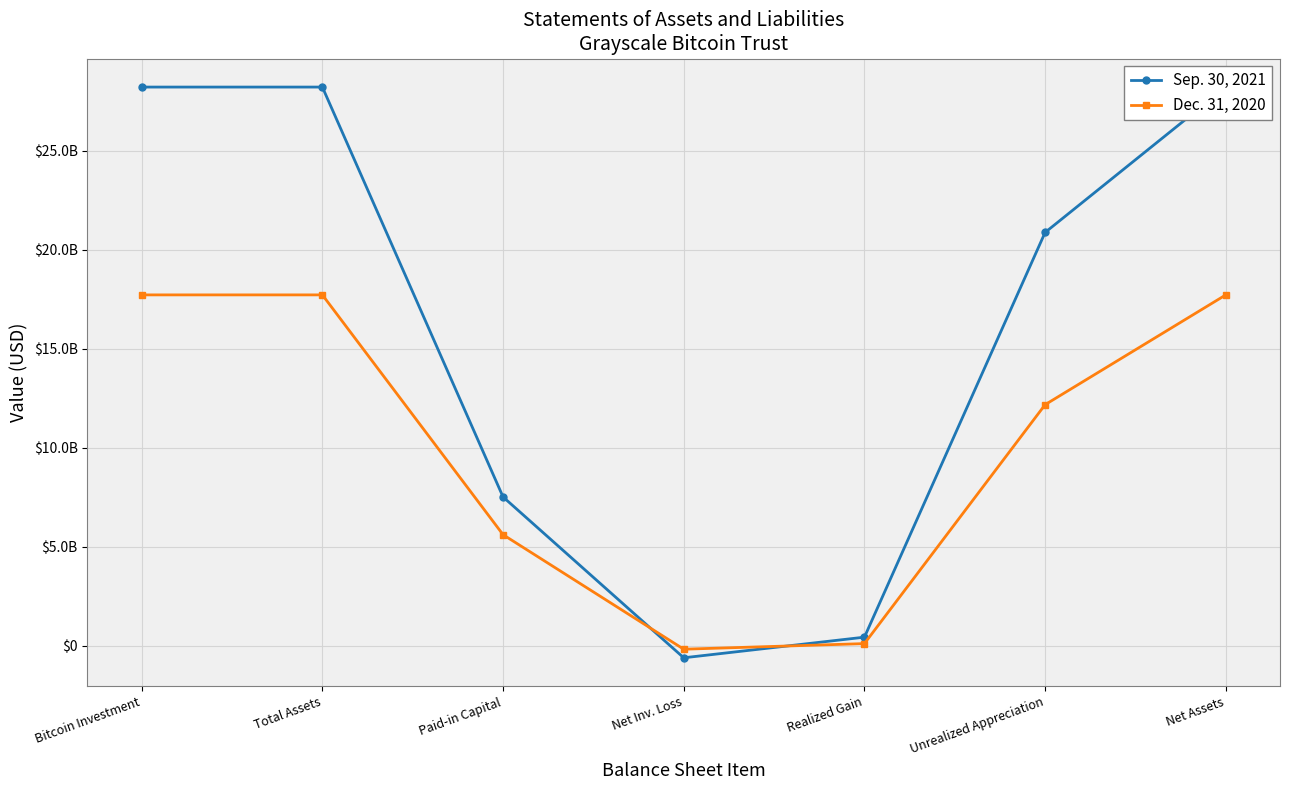

The Sep. 30, 2021 series shows 7513961000 at Paid-in Capital. True or false?

True